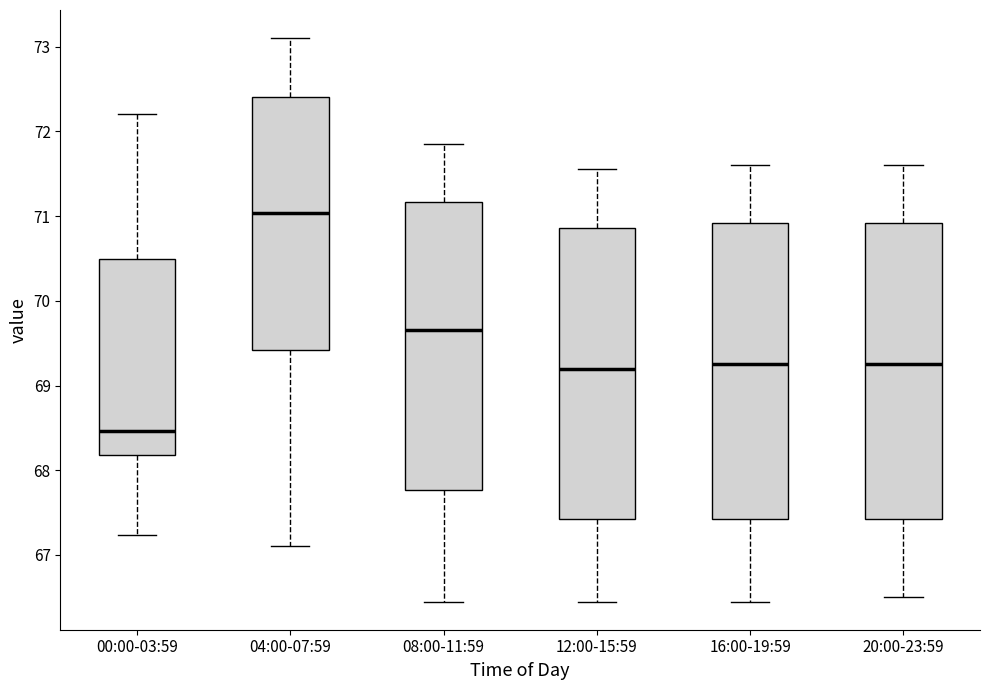

Reading left to right, read every box against the y-axis: the position of its median line, the range the box covers, and the ends of its whiskers. The values are not printed on the chart, so give them approximately, as read against the axis.

00:00-03:59: median 68.5, box 68.2 to 70.5, whiskers 67.2 to 72.2
04:00-07:59: median 71.0, box 69.4 to 72.4, whiskers 67.1 to 73.1
08:00-11:59: median 69.7, box 67.8 to 71.2, whiskers 66.5 to 71.9
12:00-15:59: median 69.2, box 67.4 to 70.9, whiskers 66.5 to 71.6
16:00-19:59: median 69.3, box 67.4 to 70.9, whiskers 66.5 to 71.6
20:00-23:59: median 69.3, box 67.4 to 70.9, whiskers 66.5 to 71.6